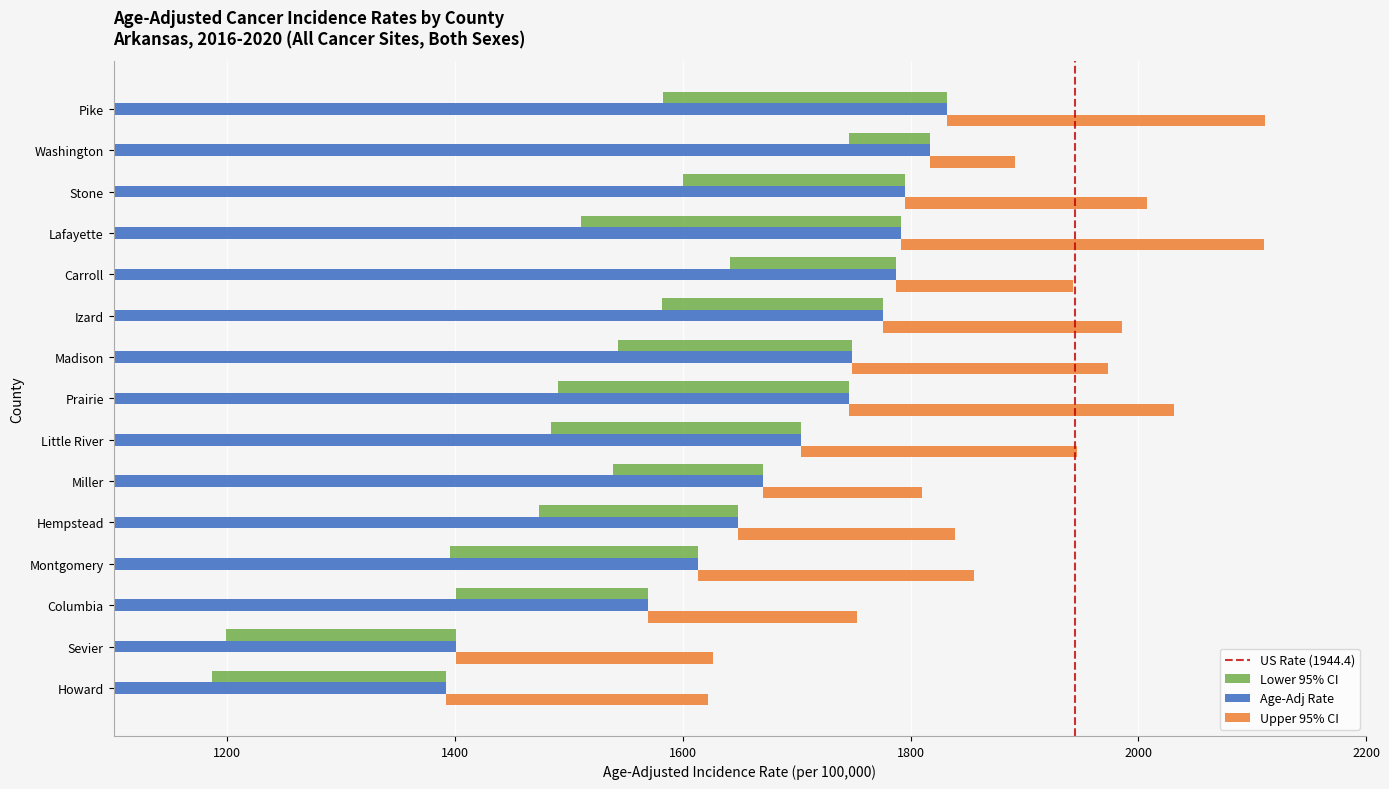

What is the average value of the Upper CI series?

1900.4